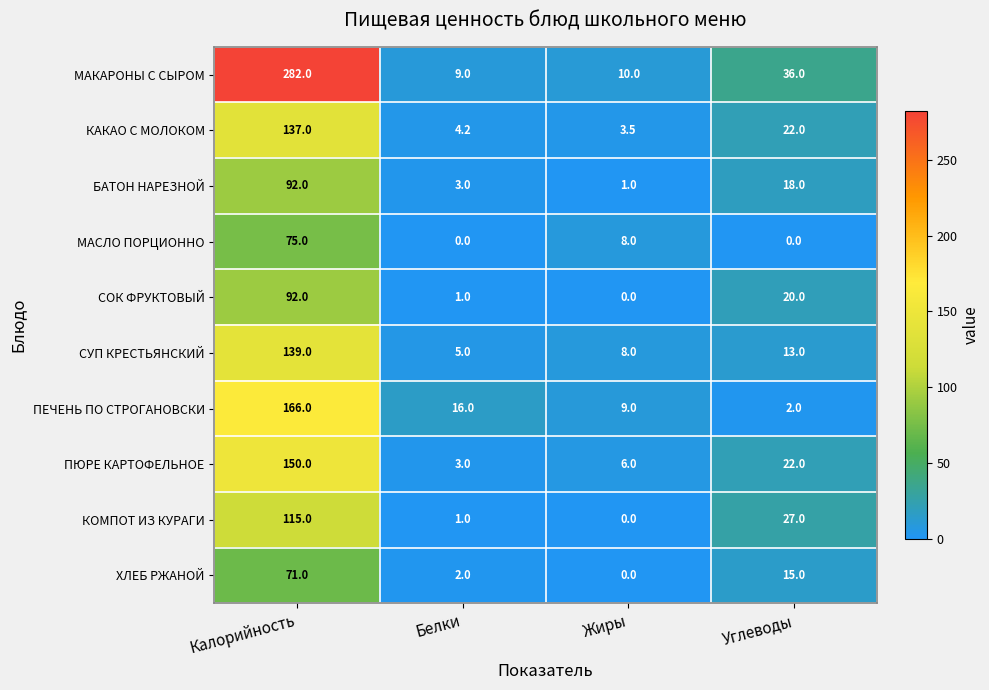

Read the ПЮРЕ КАРТОФЕЛЬНОЕ value at Белки.

3.0